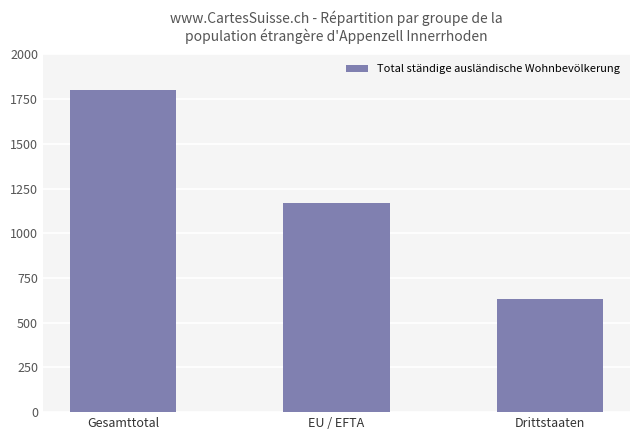

Which has a higher value, Drittstaaten or Gesamttotal?

Gesamttotal